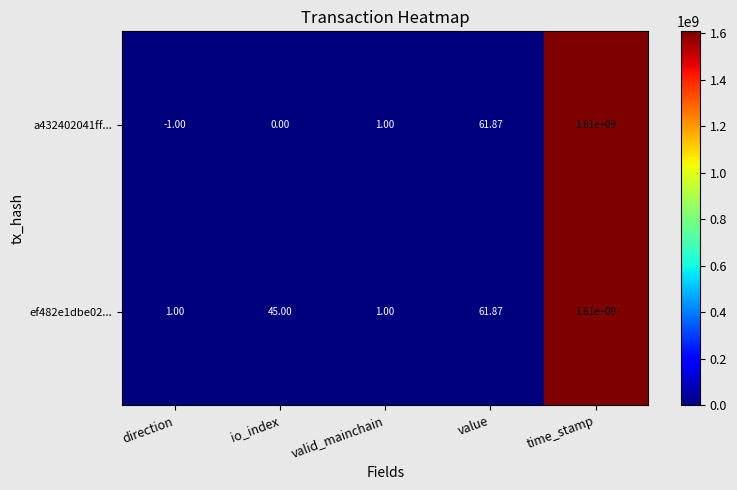

At which label does ef482e1dbe02... reach its peak?

time_stamp